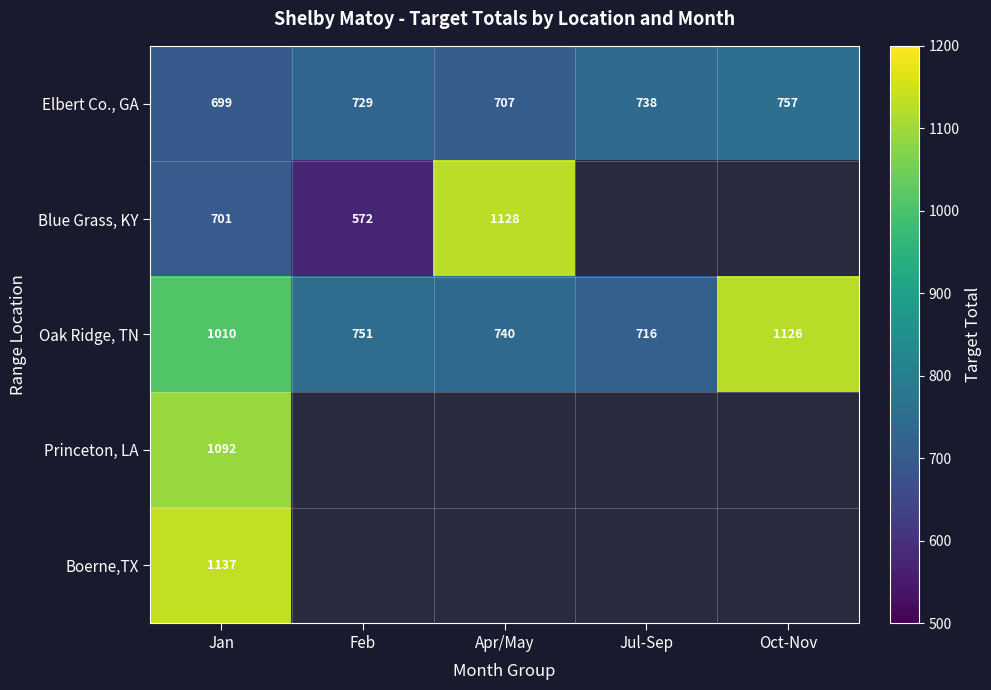

What is the maximum value shown in the chart?

1137